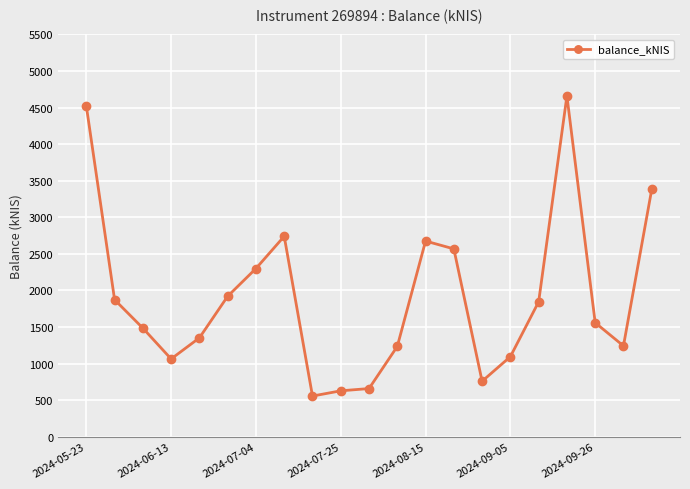

What is the difference between the maximum and minimum values?

4103.1